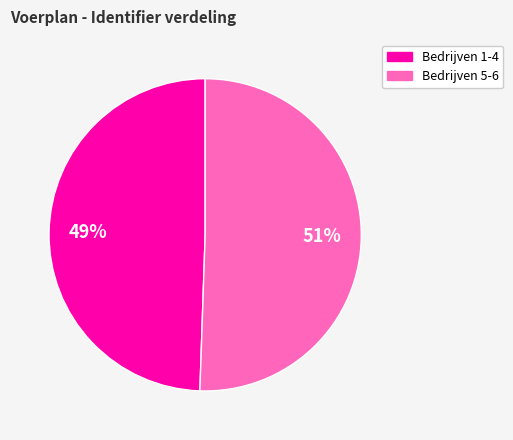

How many segments does this pie chart have?

2